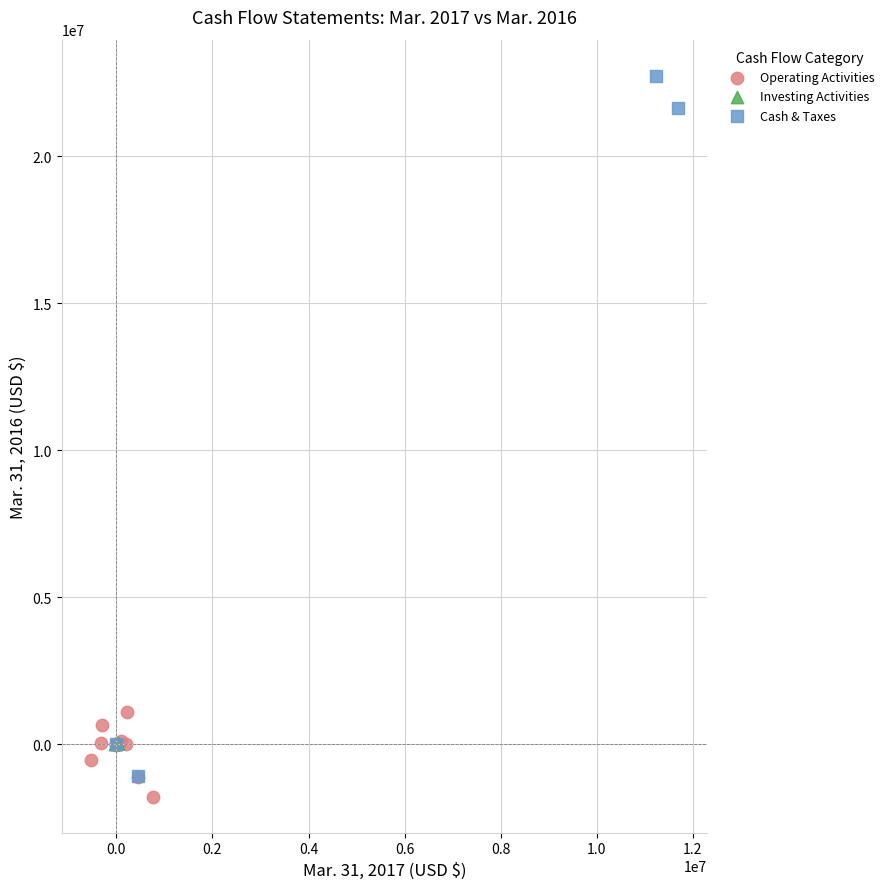

Which series contains the highest Y value?

Cash & Taxes